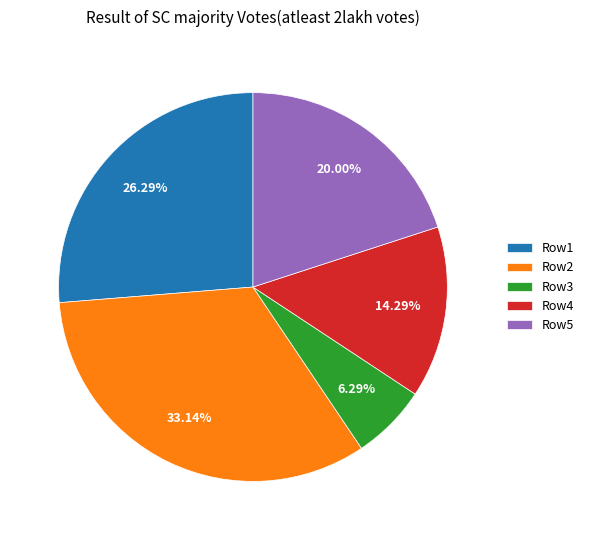

Do Row1 and Row4 together represent more than half of the pie?

No